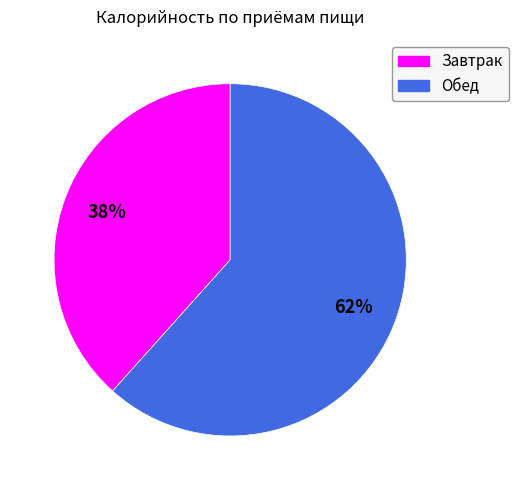

How many slices are in this pie chart?

2